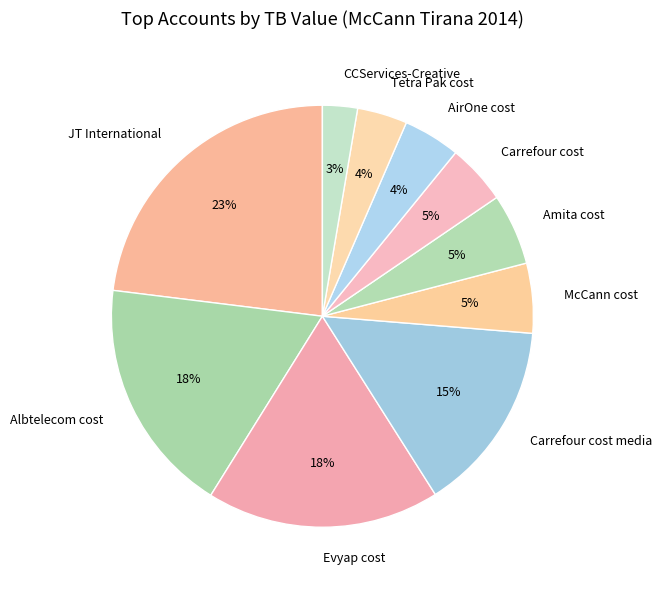

Does Amita cost account for over 50% of the chart?

No